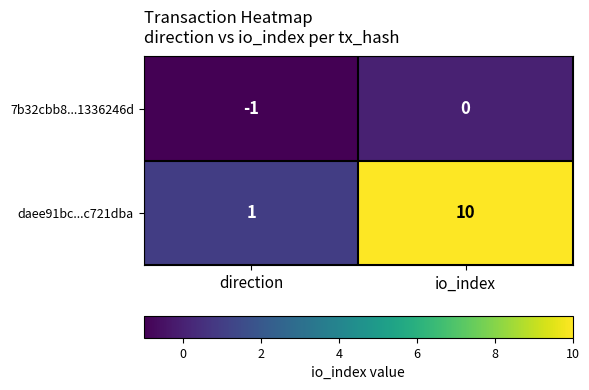

Is it true that 7b32cbb8...1336246d equals 0 at direction?

False